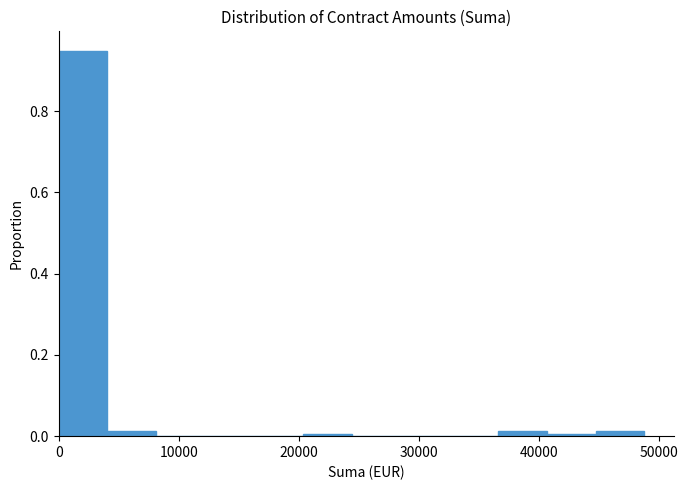

Reading left to right, transcribe this chart: for each bar, give the range it covers on the x-axis and its height. Neither the bar edges nor the heights are printed on the chart, so give them approximately, as read against the axes.

0 to 4000: 0.94
4000 to 8000: under 0.02
8000 to 12000: 0
12000 to 16000: 0
16000 to 20000: 0
20000 to 24000: under 0.02
24000 to 28000: 0
28000 to 33000: 0
33000 to 37000: 0
37000 to 41000: under 0.02
41000 to 45000: under 0.02
45000 to 49000: under 0.02